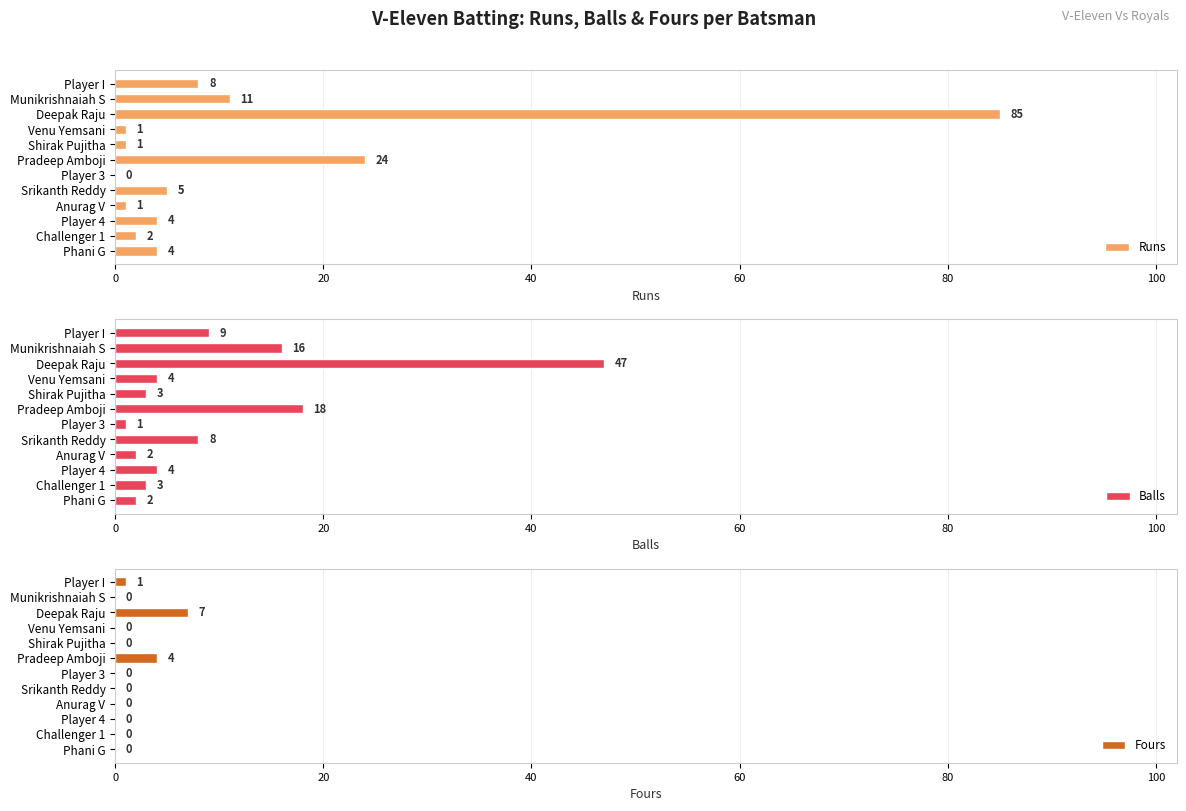

What is the sum of all Runs values?

146